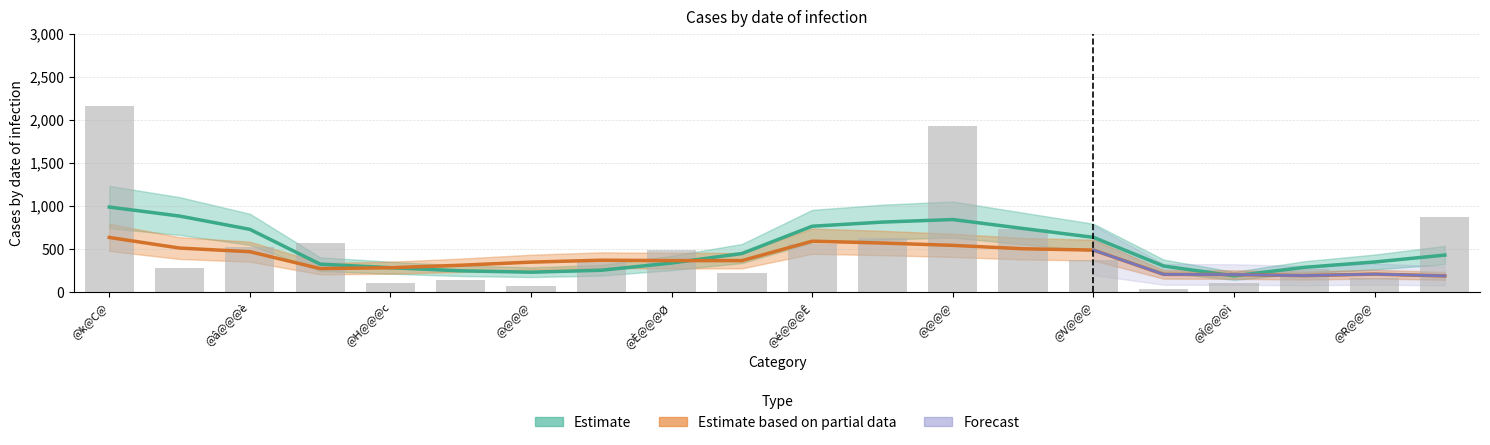

True or false: Estimate has a value of 218.2 at @V@@@.

False